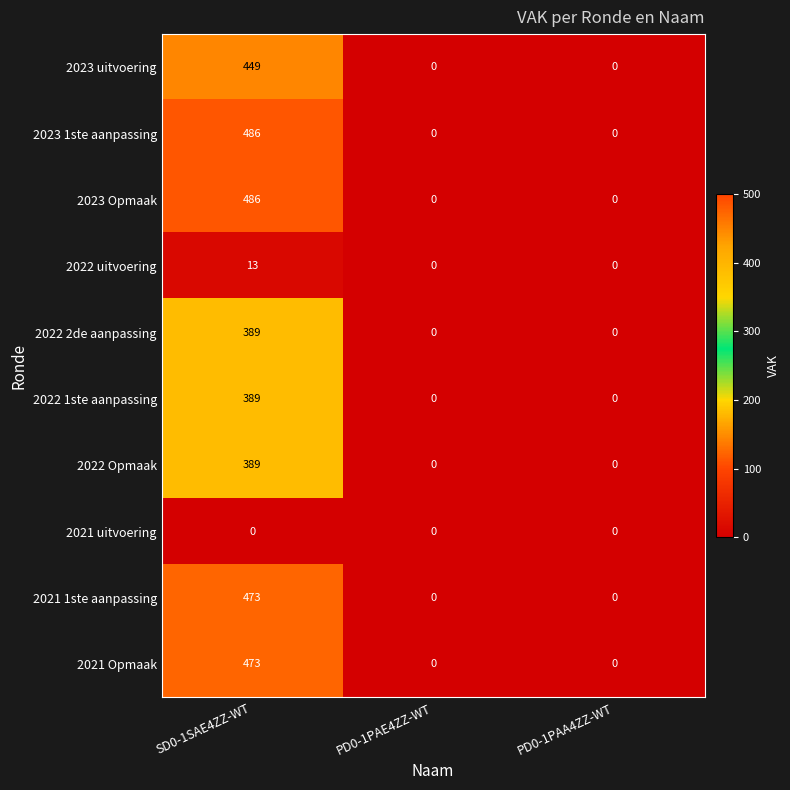

At which label does 2023 1ste aanpassing reach its peak?

SD0-1SAE4ZZ-WT